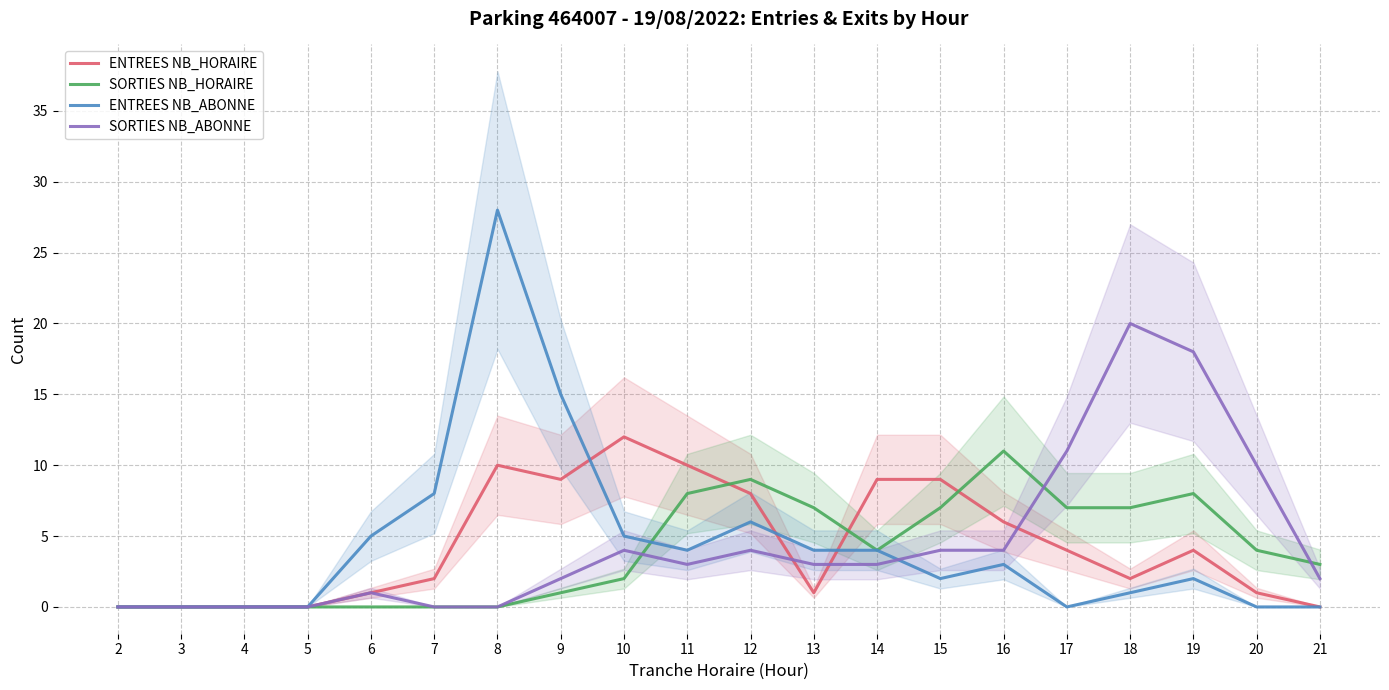

Rank the series by their maximum value, from highest to lowest.

ENTREES NB_ABONNE, SORTIES NB_ABONNE, ENTREES NB_HORAIRE, SORTIES NB_HORAIRE